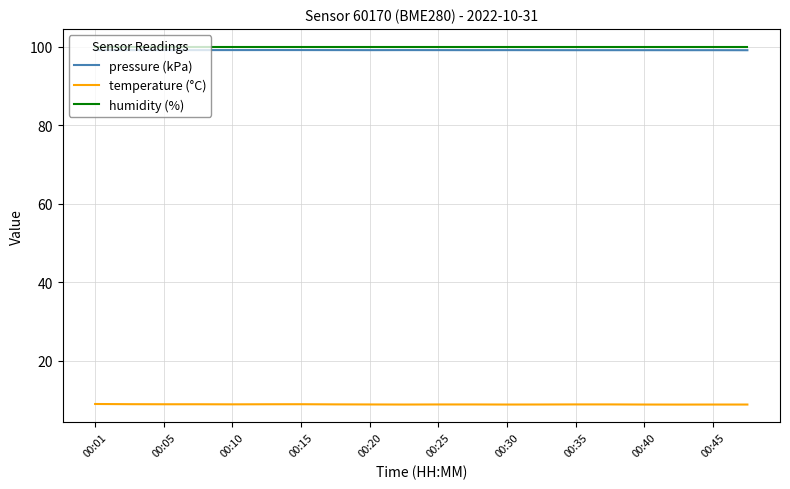

True or false: humidity (%) and temperature (°C) intersect in this chart.

False